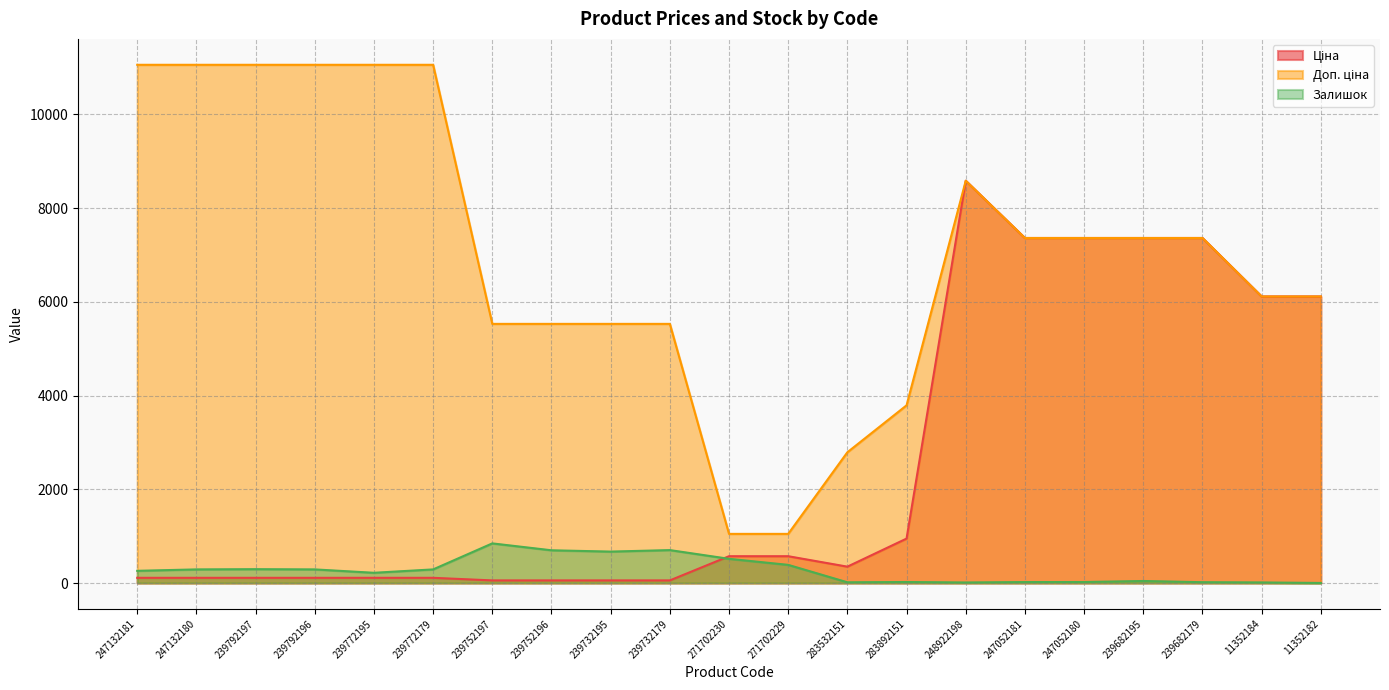

At 11352184, list the series in order from smallest to largest.

Залишок, Ціна, Доп. ціна